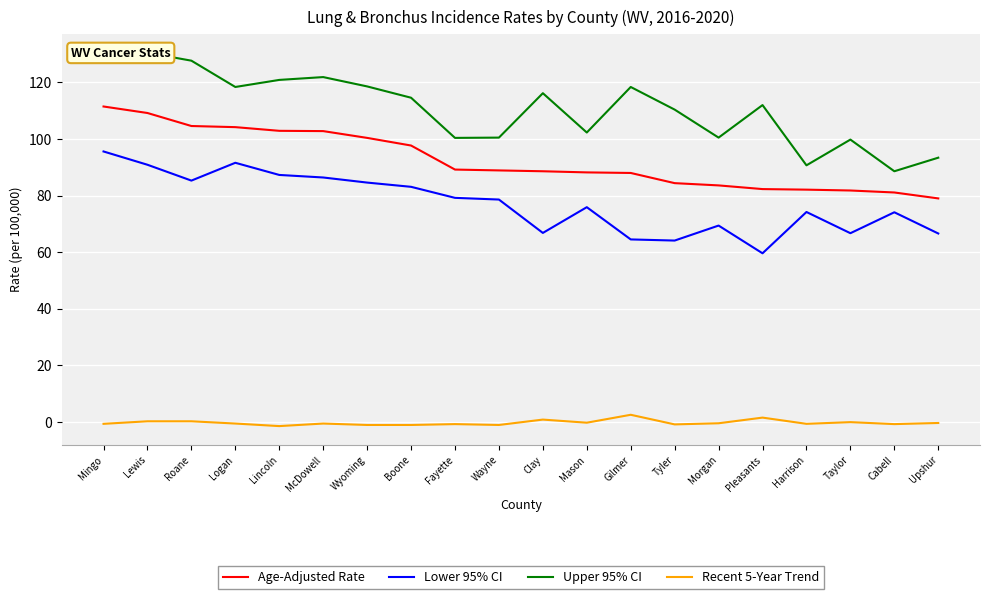

What is the difference between the highest and lowest values at Logan?

119.0